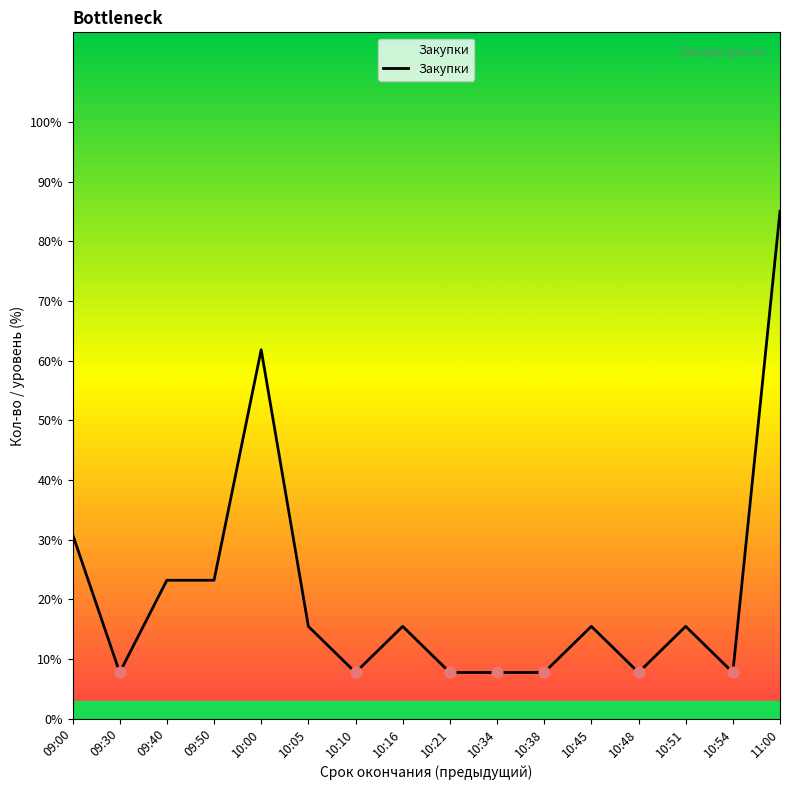

What is the ratio of the value at 09:30 to the value at 10:45?

0.5